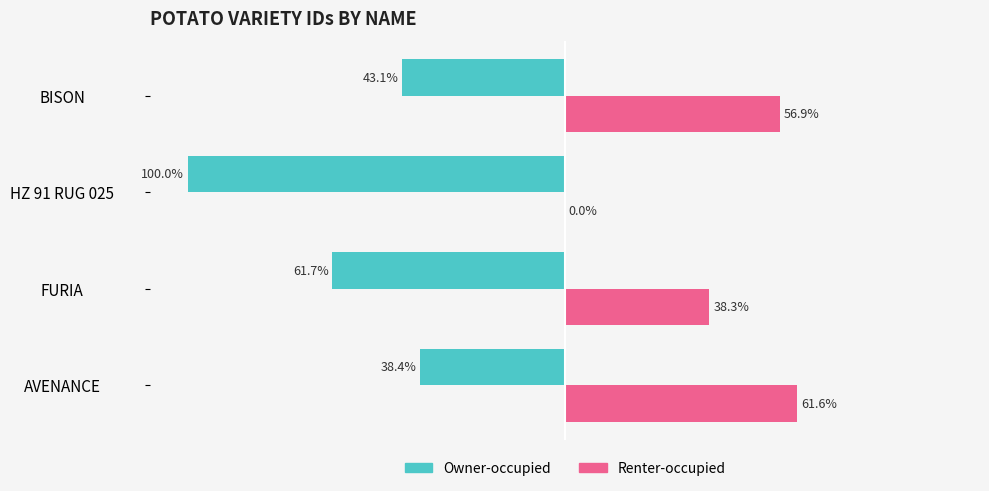

At which category does the chart reach its peak across all series?

AVENANCE